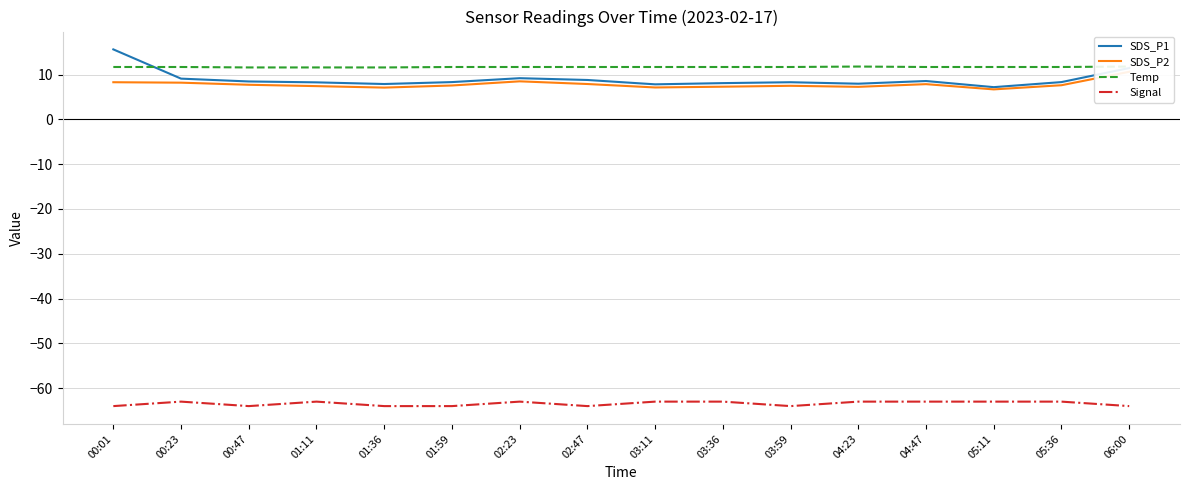

Which category has the highest value in the SDS_P1 series?

00:01